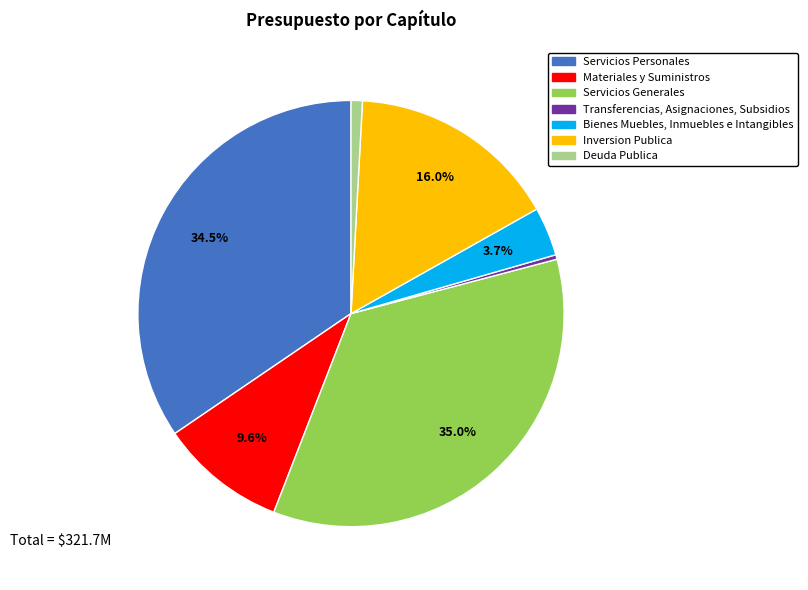

Is there a majority slice in this chart?

No